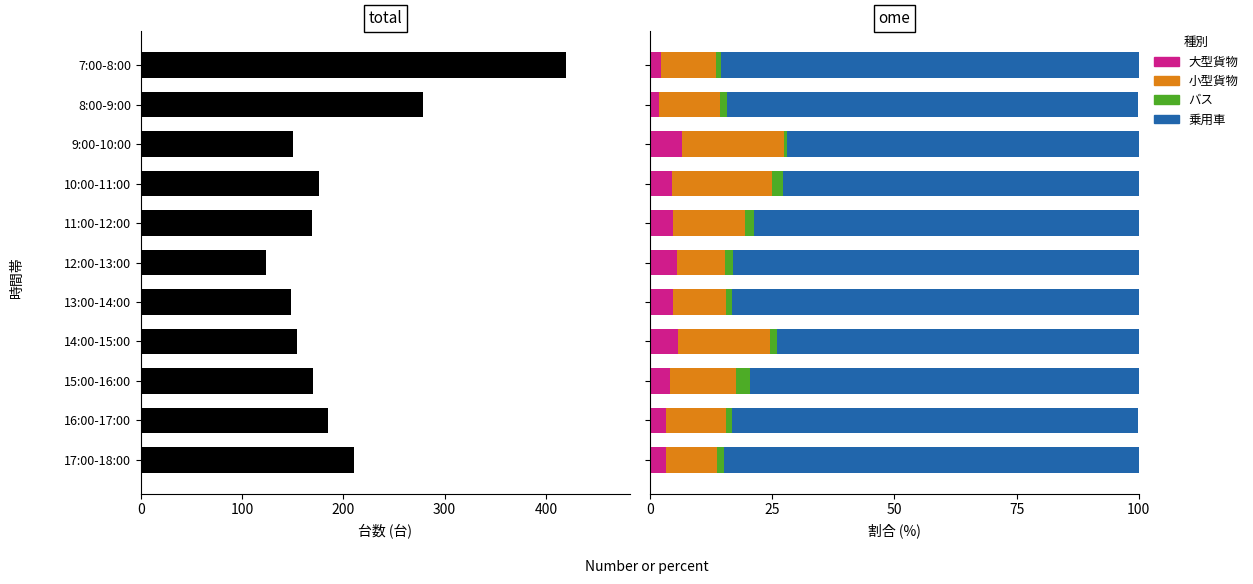

What are all the series names shown in the legend?

合計(流入), 大型貨物, 小型貨物, バス, 乗用車